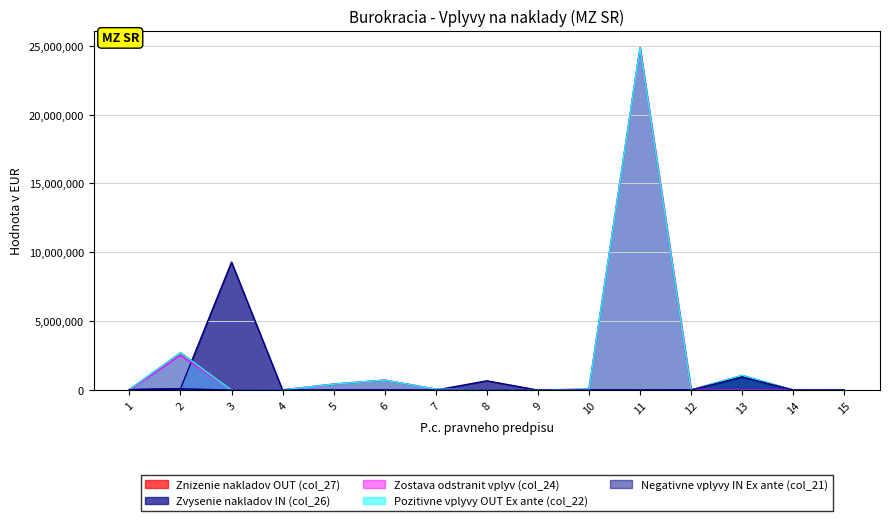

What is the difference between the Pozitivne vplyvy OUT Ex ante (col_22) values at 12 and 7?

58380